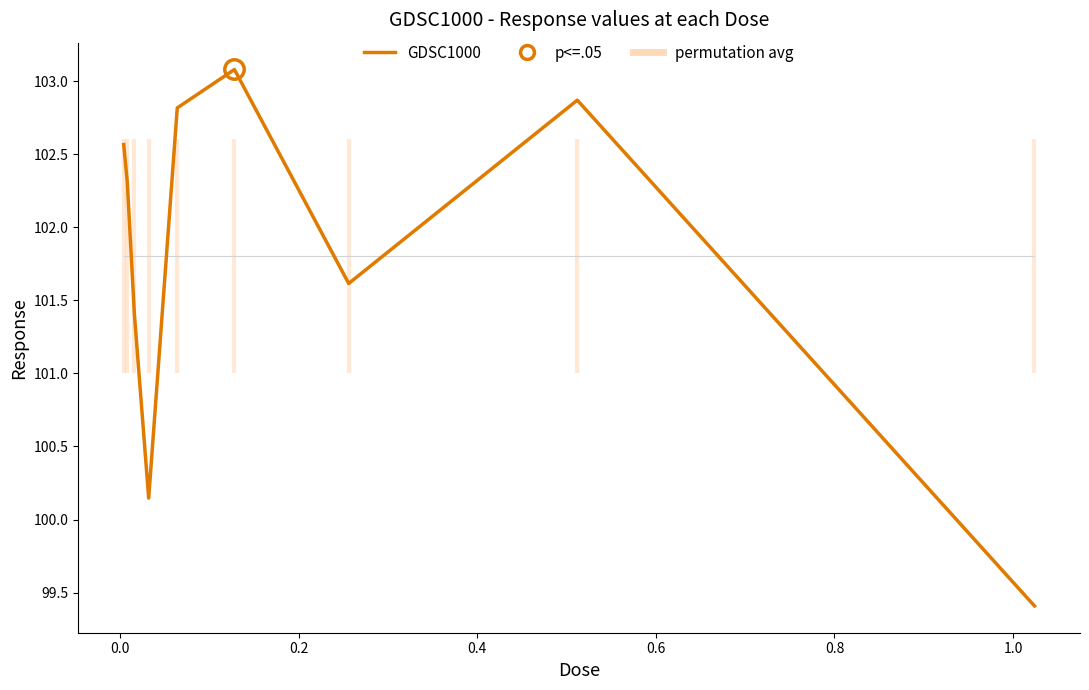

How many lines are shown in the chart?

2